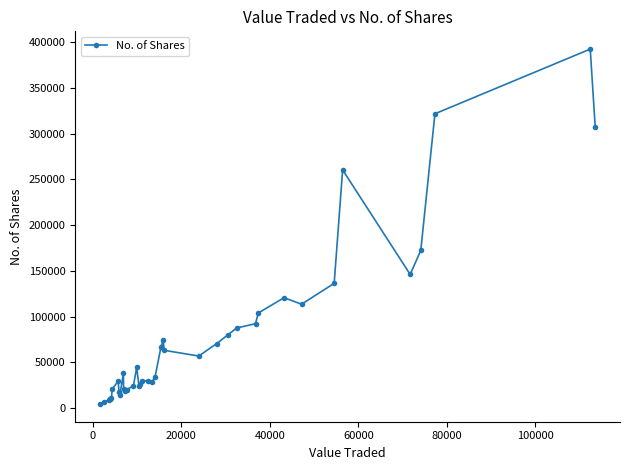

What is the value of the 34th point from the left?

136418